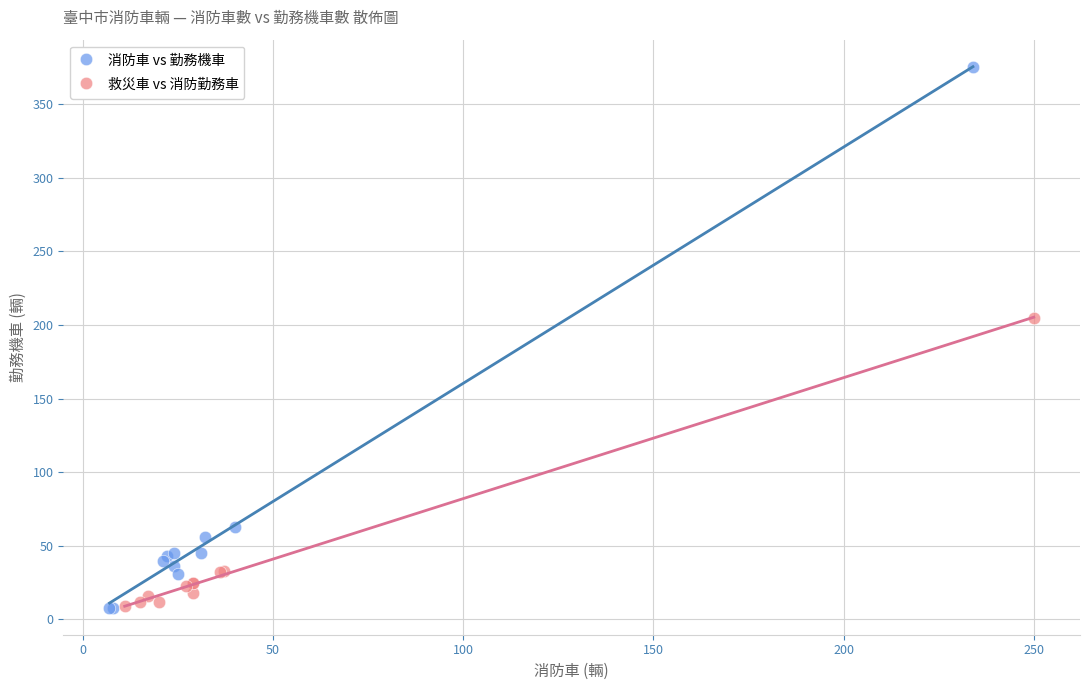

Which series has the widest spread of Y values?

消防車 vs 勤務機車